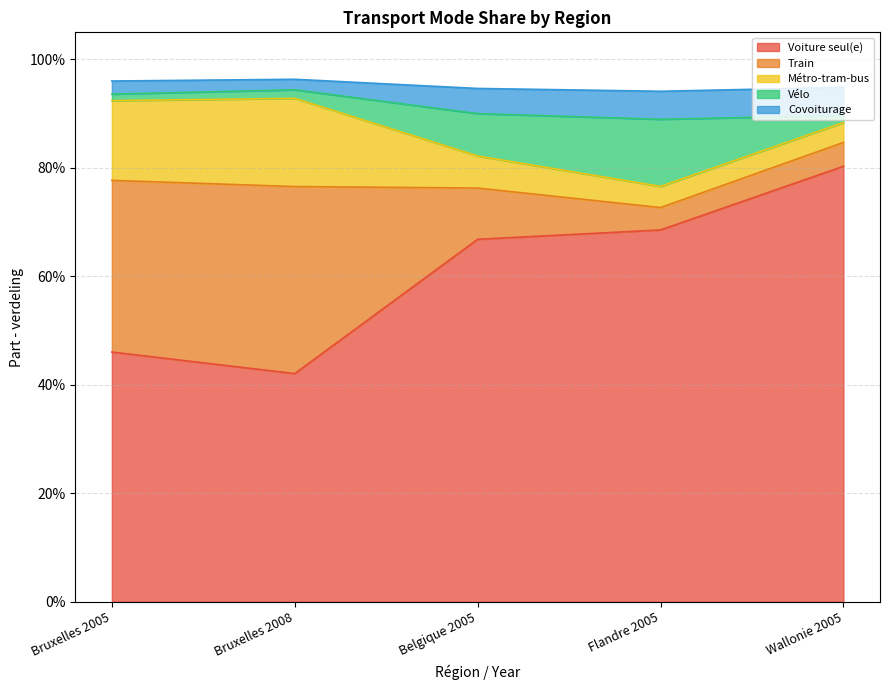

Count the number of data series in this chart.

5